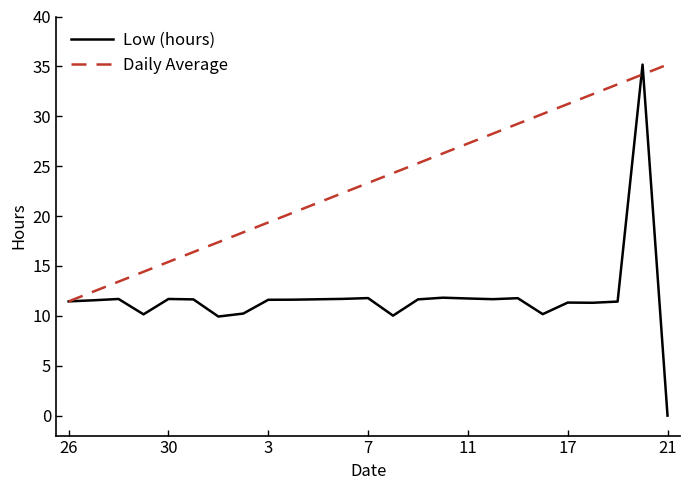

Which series has the largest total across all categories?

Daily Average